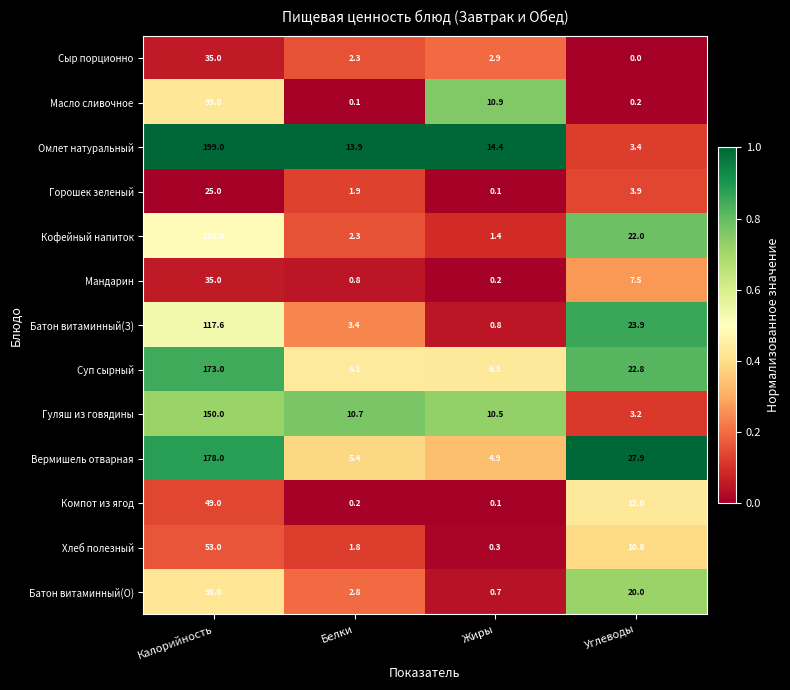

Is it true that Гуляш из говядины equals 10.7 at Белки?

True